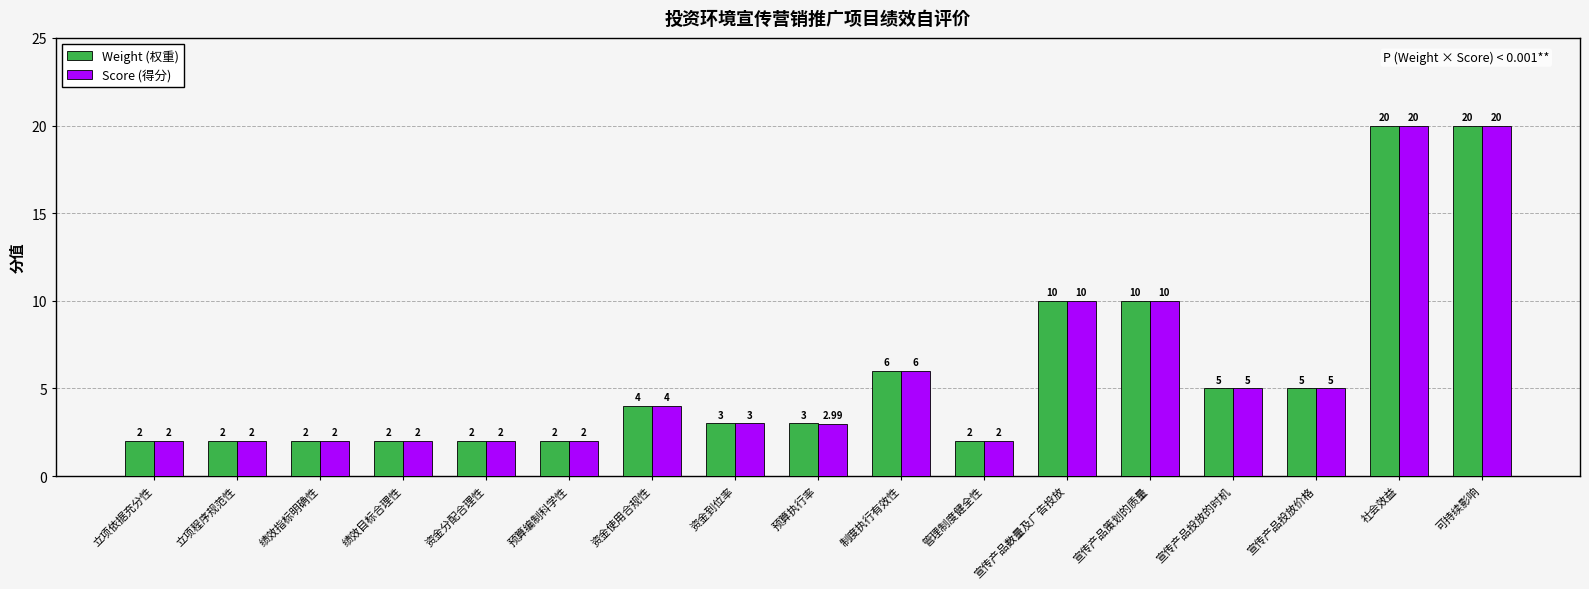

How many categories are shown in the chart?

17